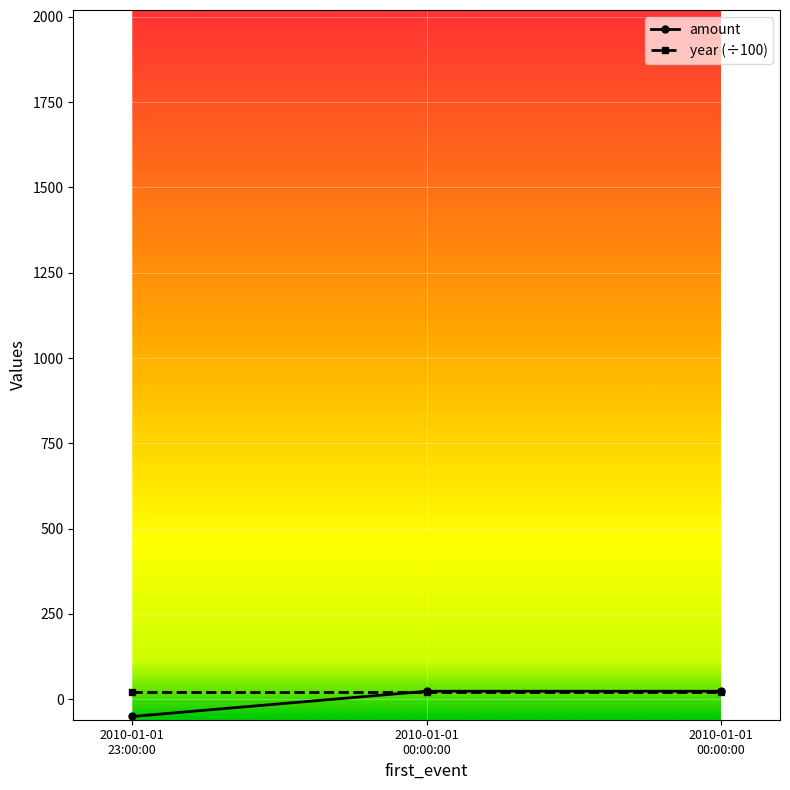

What is the label of the 3rd point from the left?

2010-01-01 00:00:00